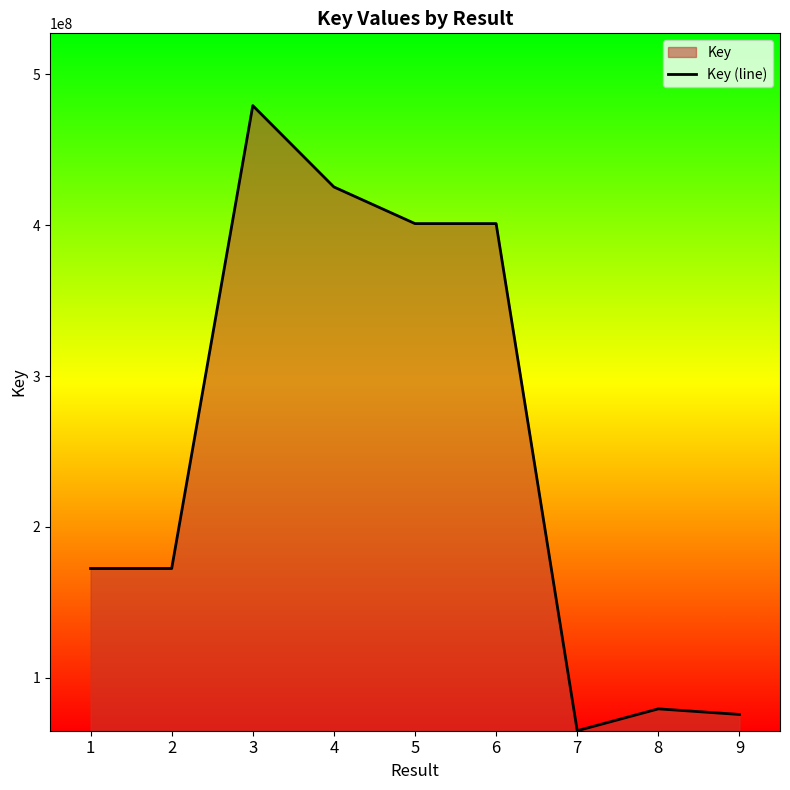

Rank the categories by value from highest to lowest.

3, 4, 6, 5, 1, 2, 8, 9, 7